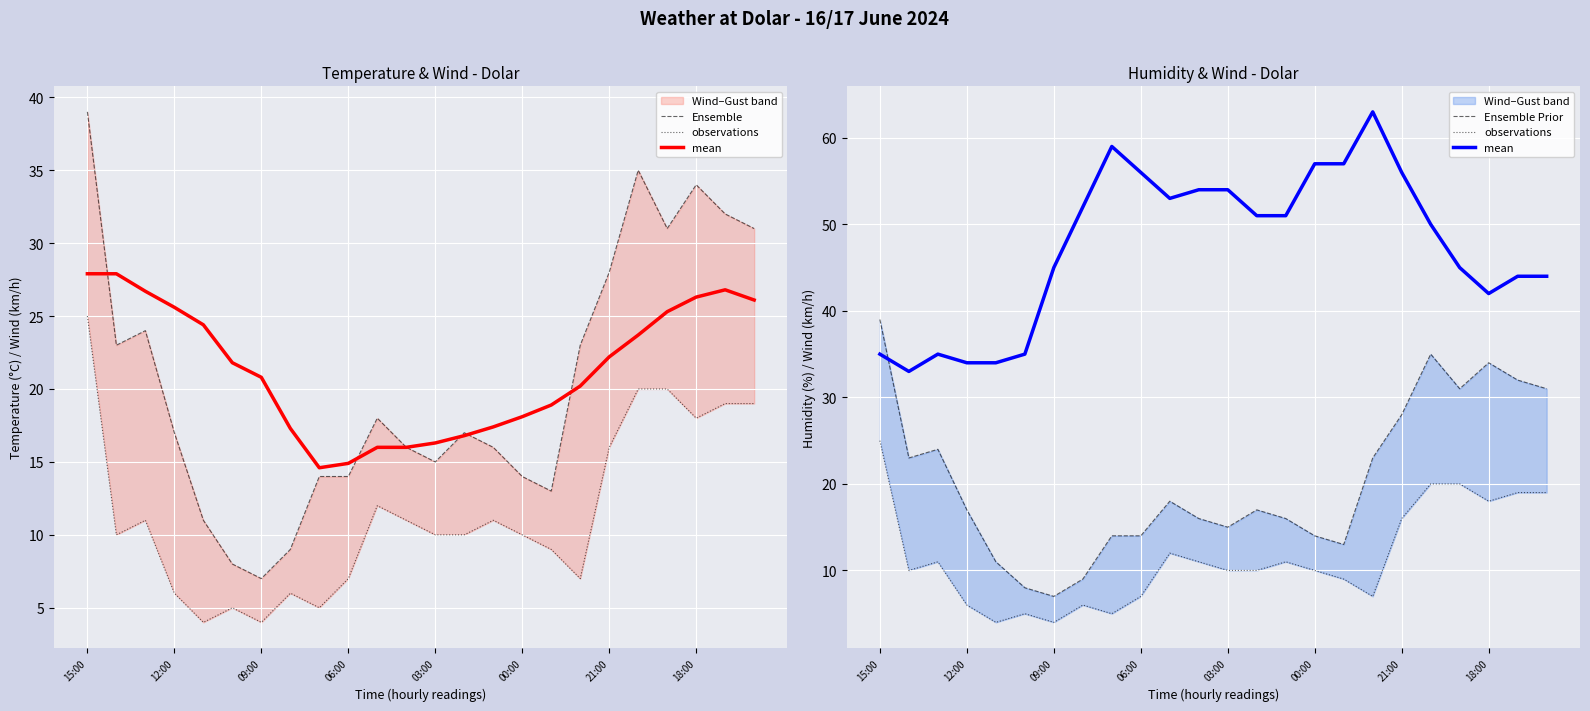

List the series in order of their peak value, lowest first.

observations, Ensemble, Ensemble Prior, mean